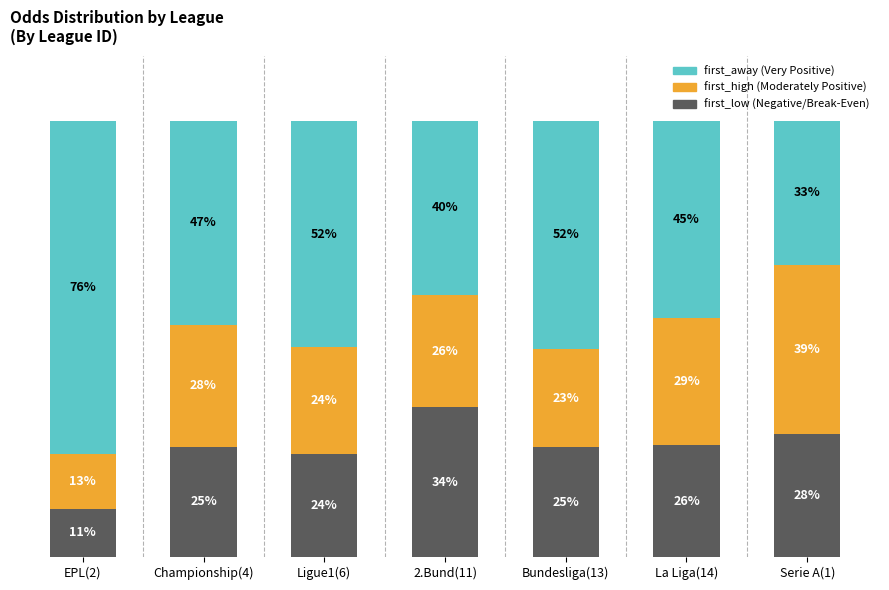

Between EPL(2) and Ligue1(6), which series saw the biggest shift?

first_away (Very Positive)